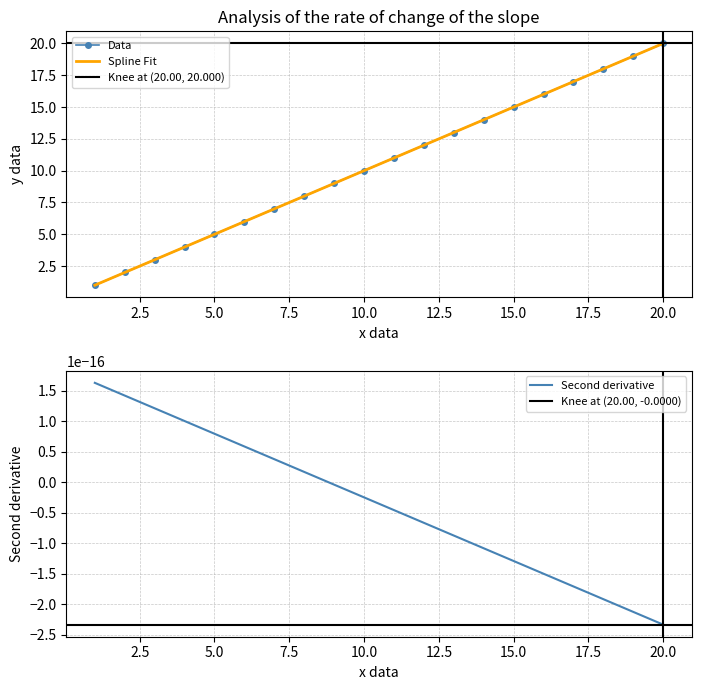

True or false: Data has more than 0 interior local peaks.

False